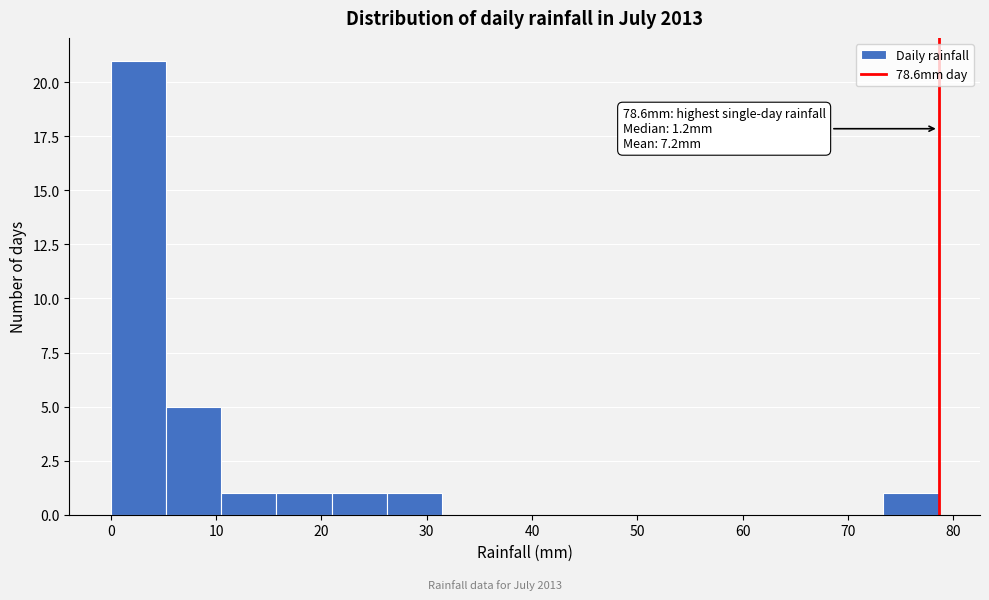

Which range on the x-axis has the tallest bar?

0 to 5